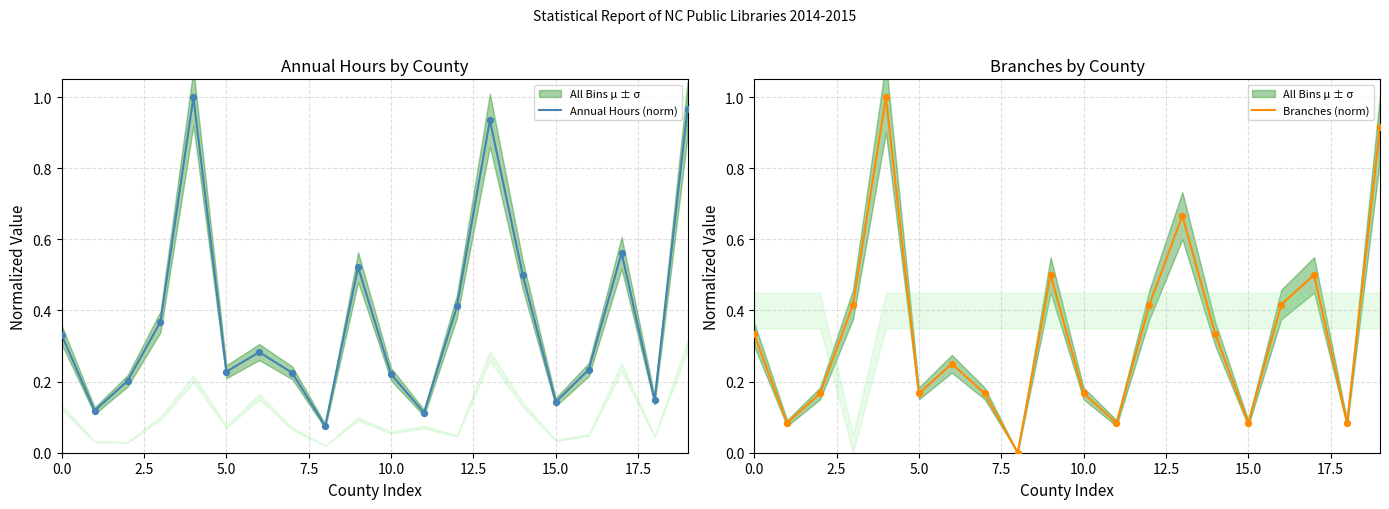

Which series reaches the minimum Y coordinate?

Branches (norm)